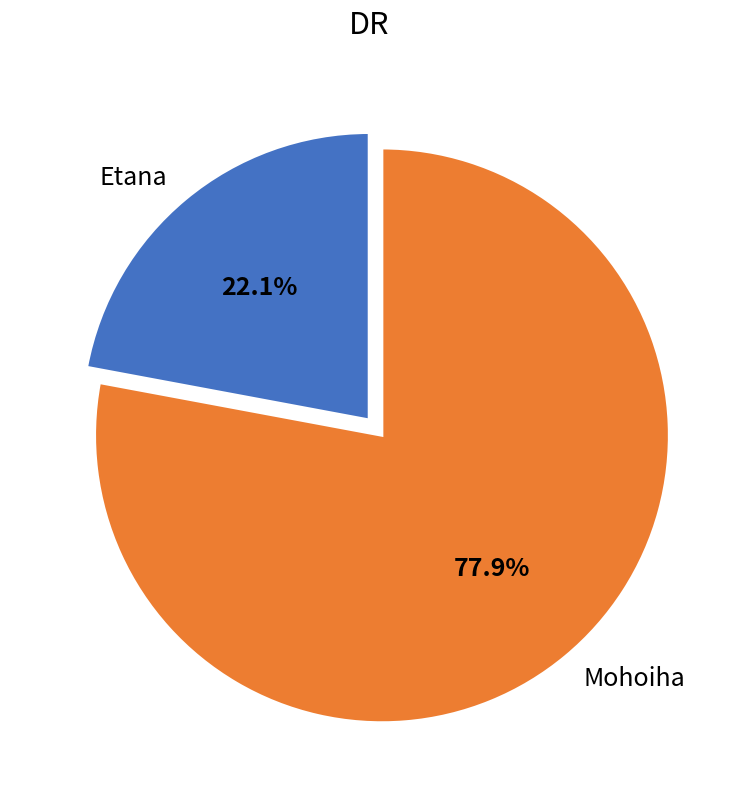

Rank the categories by value from highest to lowest.

Mohoiha, Etana